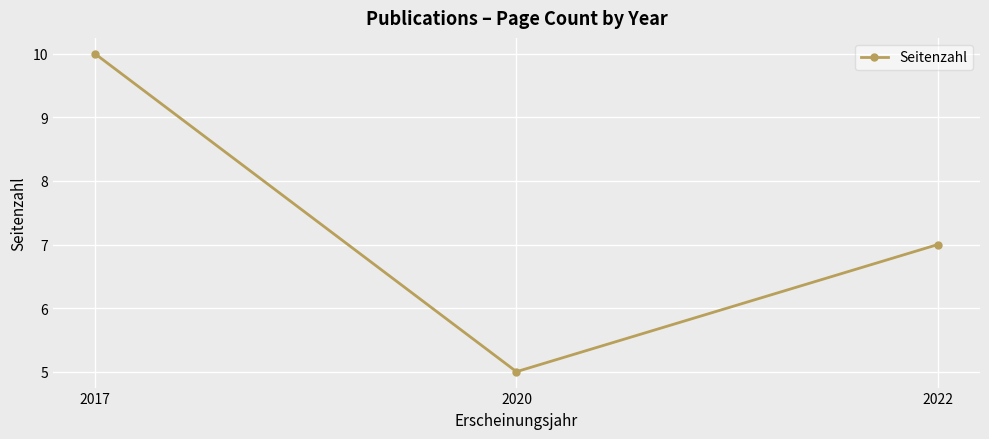

What is the value of the 2nd point from the left?

5